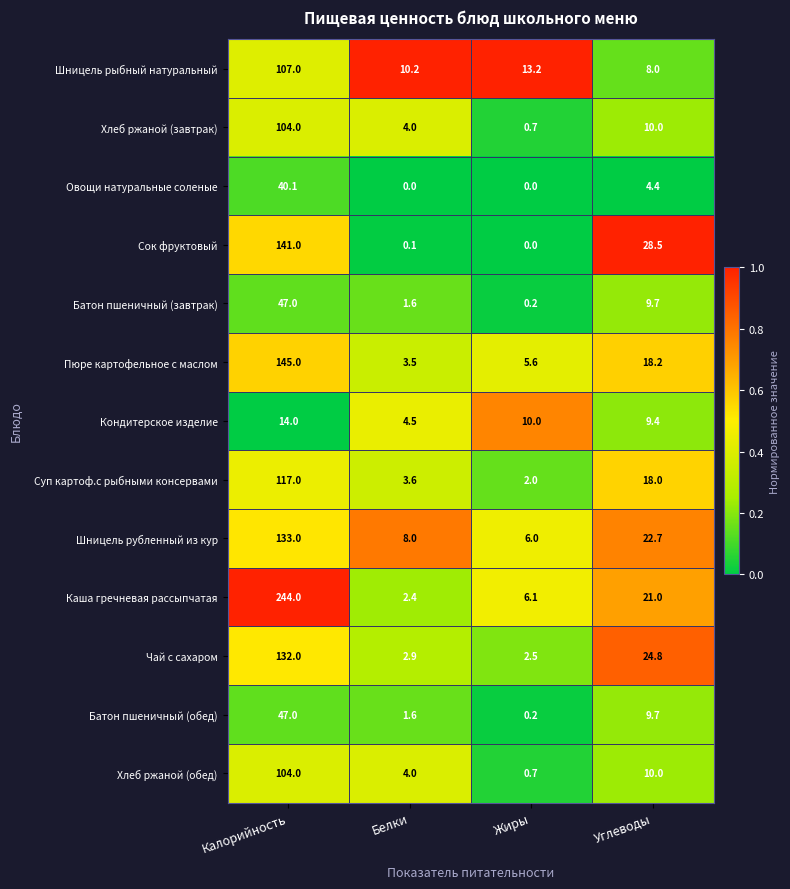

What is the maximum value for Батон пшеничный (завтрак)?

47.0